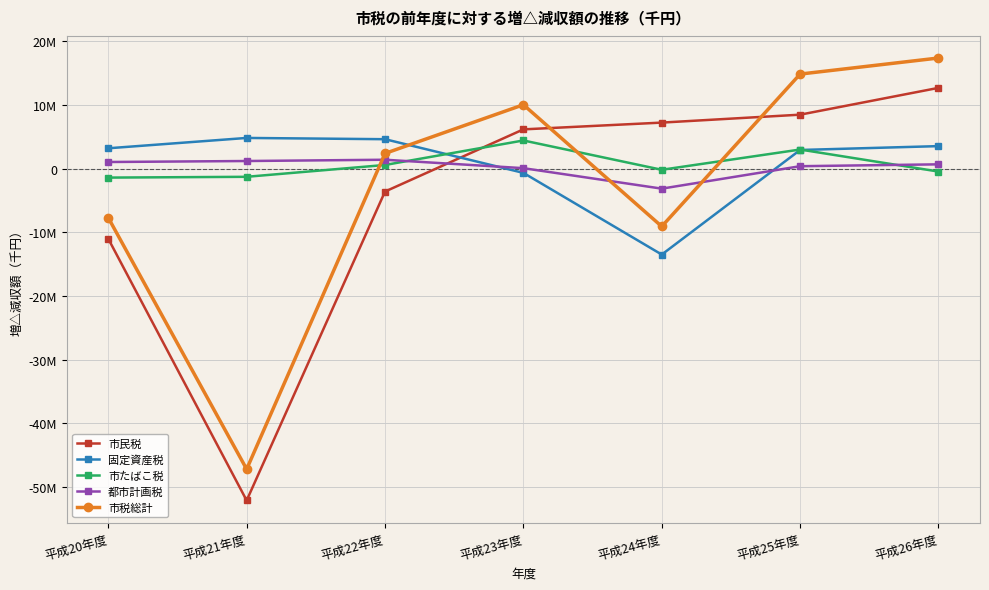

Reading left to right, list all the values displayed in this chart.

市民税: 平成20年度=-10997207	平成21年度=-52088949	平成22年度=-3581282	平成23年度=6182030	平成24年度=7244878	平成25年度=8489587	平成26年度=12697993
固定資産税: 平成20年度=3213371	平成21年度=4836347	平成22年度=4637592	平成23年度=-650277	平成24年度=-13474762	平成25年度=2945596	平成26年度=3551373
市たばこ税: 平成20年度=-1390951	平成21年度=-1266595	平成22年度=591286	平成23年度=4438606	平成24年度=-163327	平成25年度=3015730	平成26年度=-443530
都市計画税: 平成20年度=1056992	平成21年度=1212993	平成22年度=1412432	平成23年度=89411	平成24年度=-3125198	平成25年度=398136	平成26年度=691269
市税総計: 平成20年度=-7697731	平成21年度=-47174343	平成22年度=2404358	平成23年度=10048736	平成24年度=-9060272	平成25年度=14863692	平成26年度=17386120